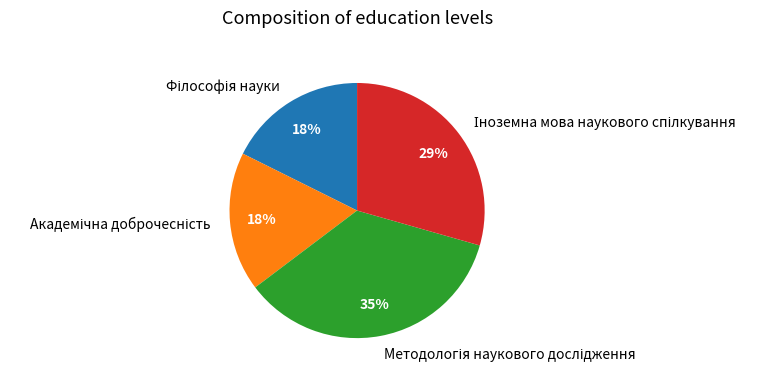

Is there any slice that represents more than half of the pie?

No